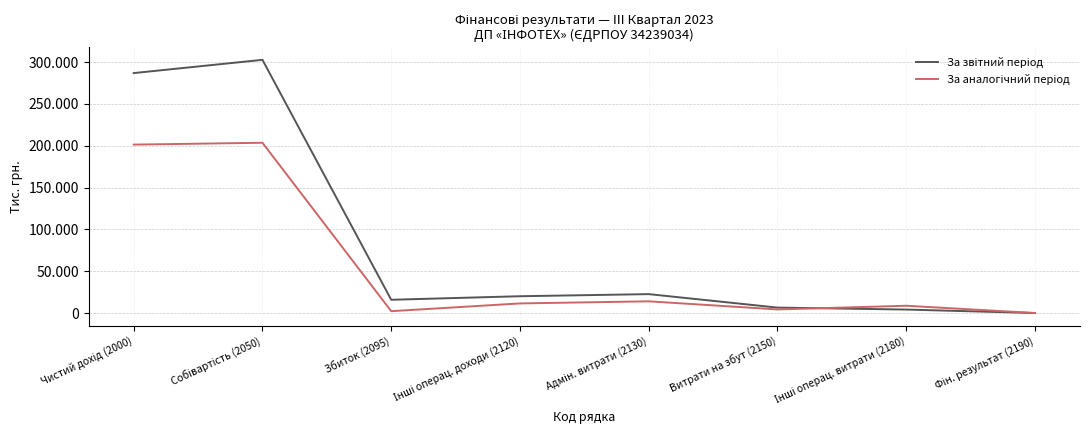

Does the chart have visible grid lines?

Yes